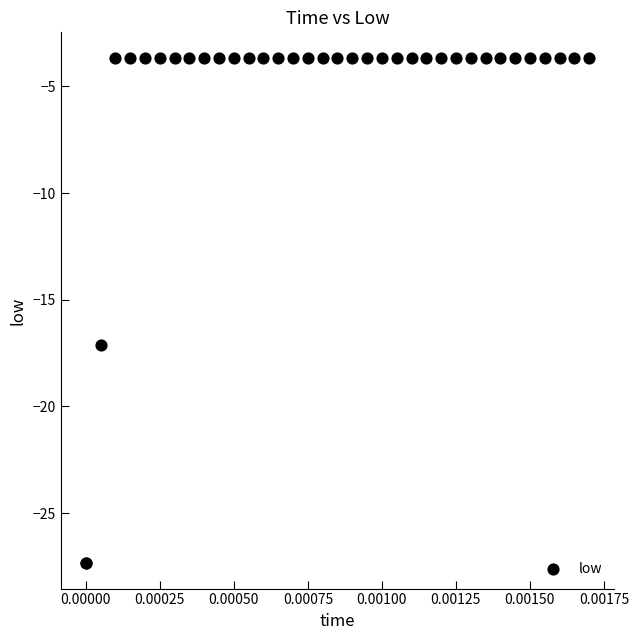

What Y value in the scatter plot is closest to -15?

-17.1